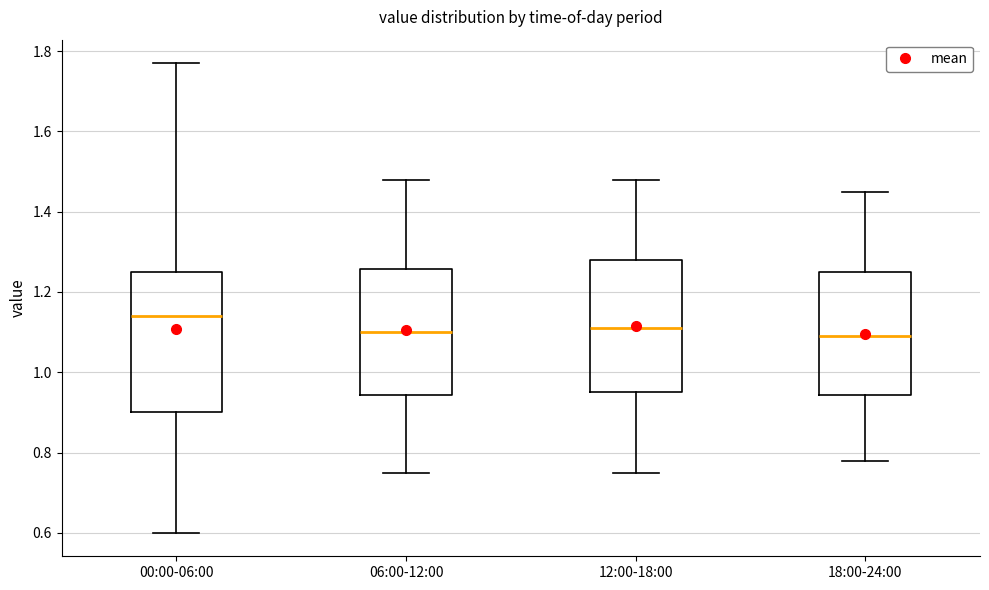

Reading left to right, read every box against the y-axis: the position of its median line, the range the box covers, and the ends of its whiskers. The values are not printed on the chart, so give them approximately, as read against the axis.

00:00-06:00: median 1.14, box 0.90 to 1.26, whiskers 0.60 to 1.78
06:00-12:00: median 1.10, box 0.94 to 1.26, whiskers 0.76 to 1.48
12:00-18:00: median 1.12, box 0.96 to 1.28, whiskers 0.76 to 1.48
18:00-24:00: median 1.10, box 0.94 to 1.26, whiskers 0.78 to 1.46